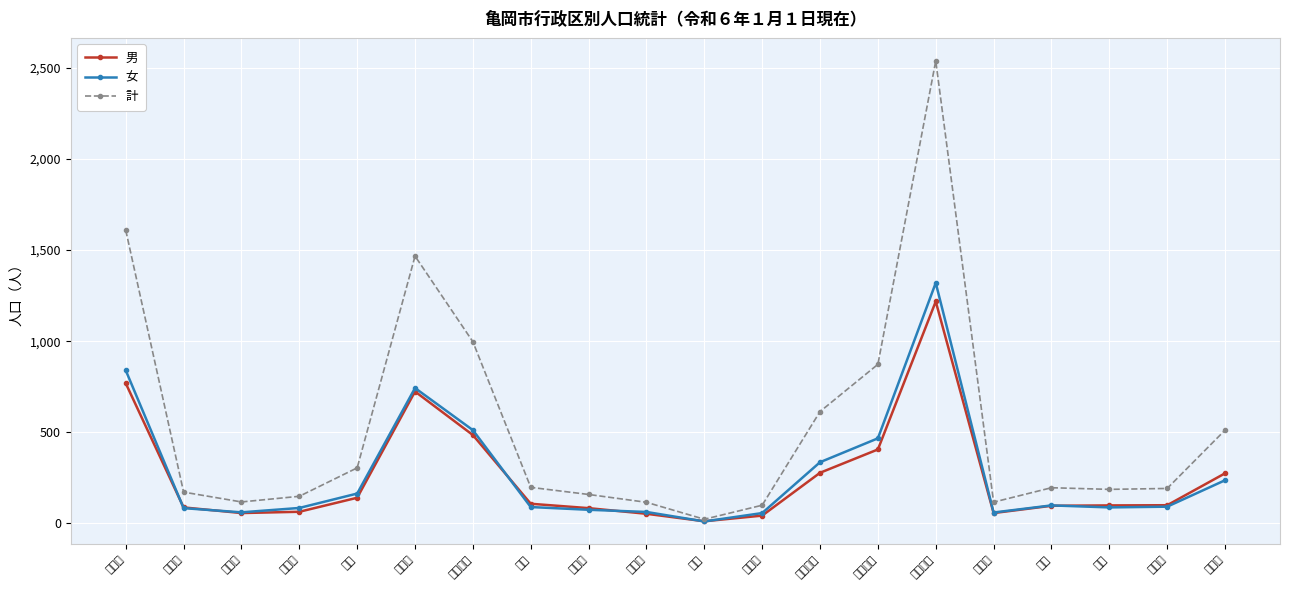

Which has a higher value, 上矢田町 or 矢田町?

上矢田町